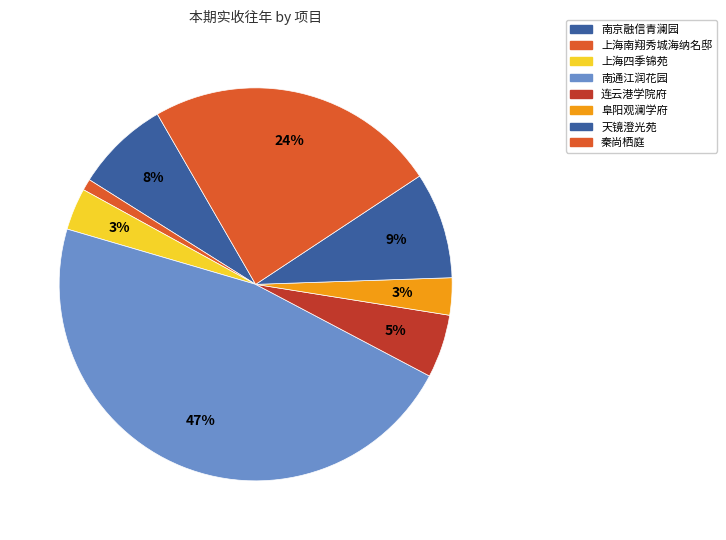

Count the number of slices in the pie.

8